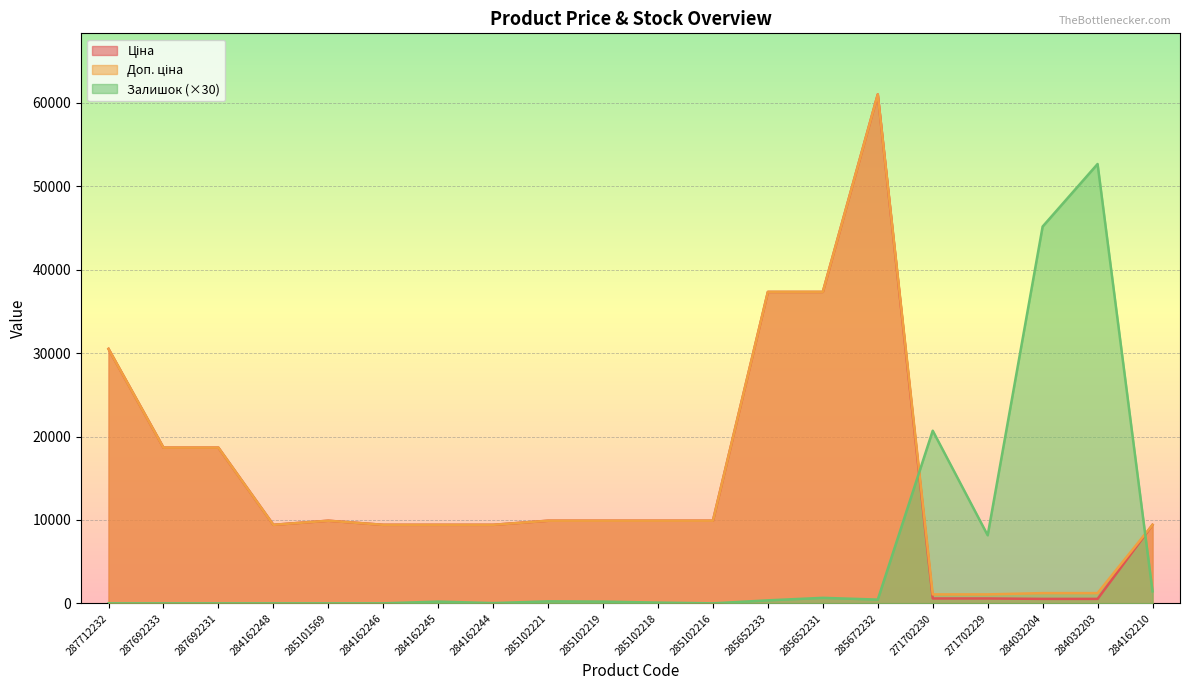

What is the difference between the second highest and second lowest values in the Доп. ціна series?

36268.5